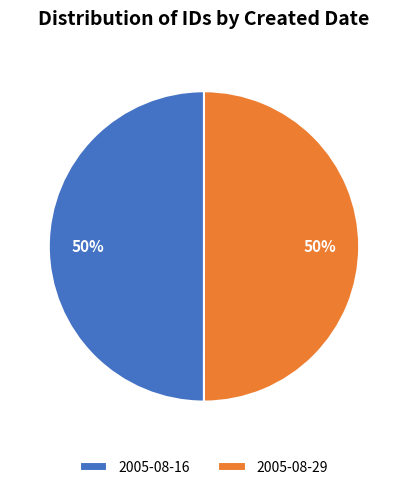

To the nearest percent, what is the average slice percentage?

50%